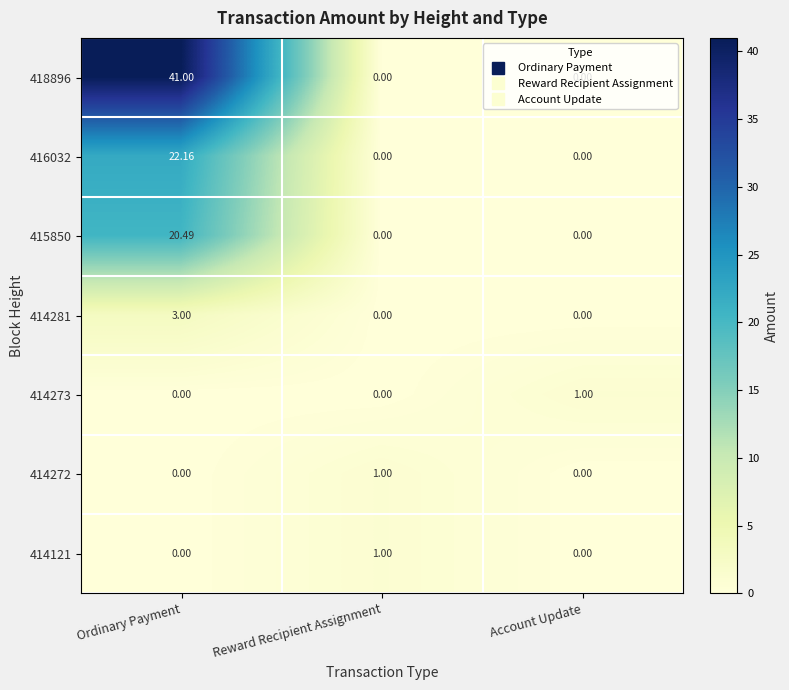

At which category is the sum across all series the highest?

Ordinary Payment